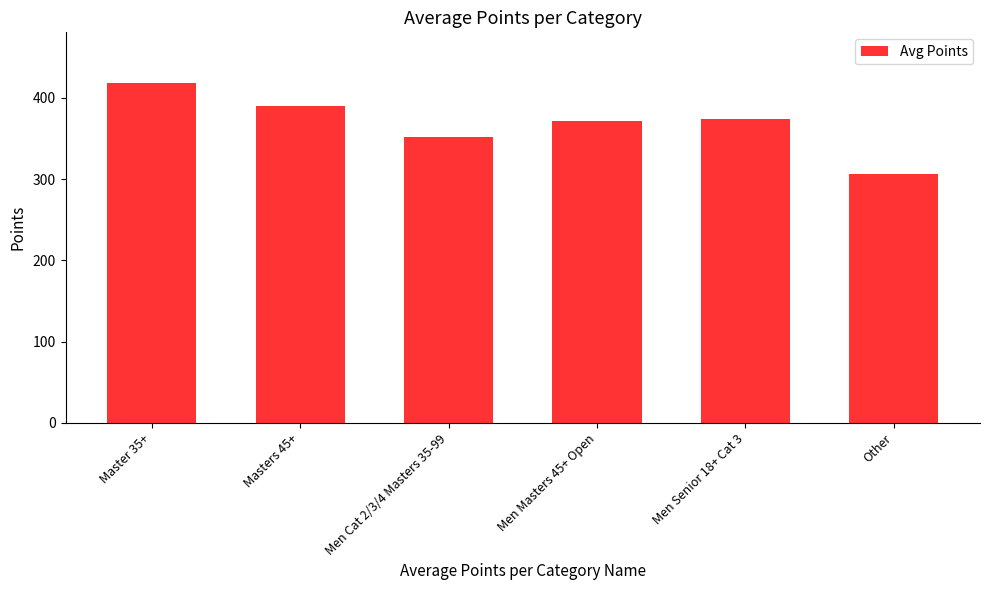

What is the greatest value displayed?

417.8